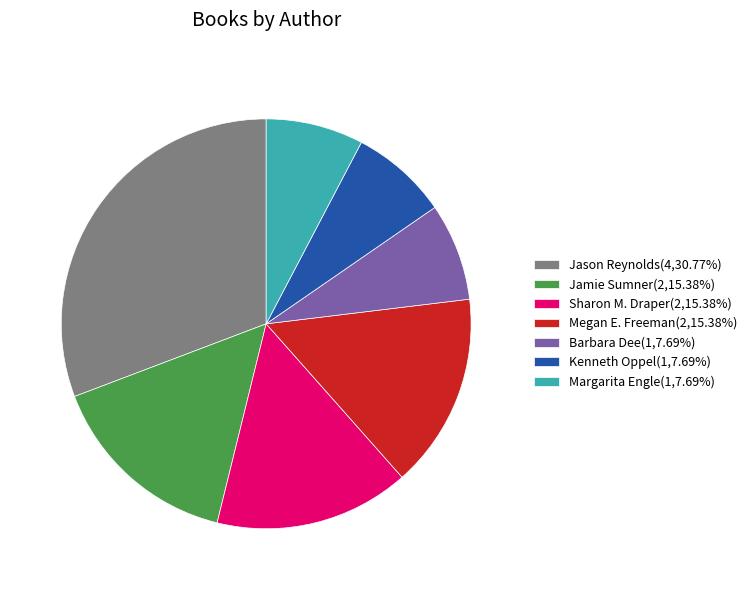

Is there a majority slice in this chart?

No